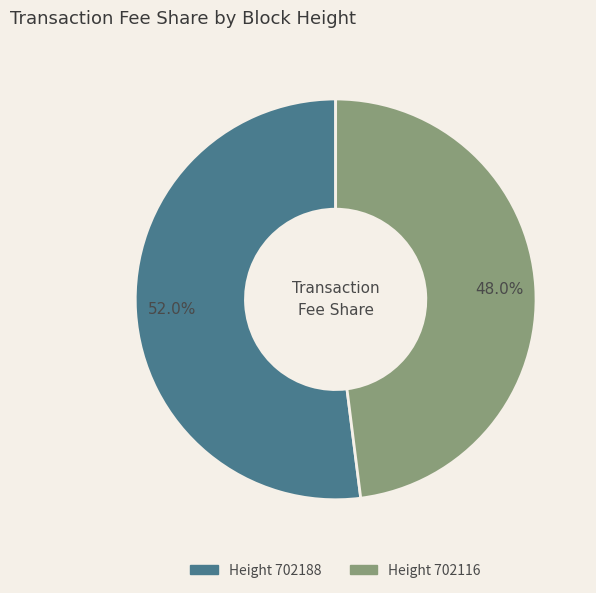

Is there any slice that represents more than half of the pie?

Yes